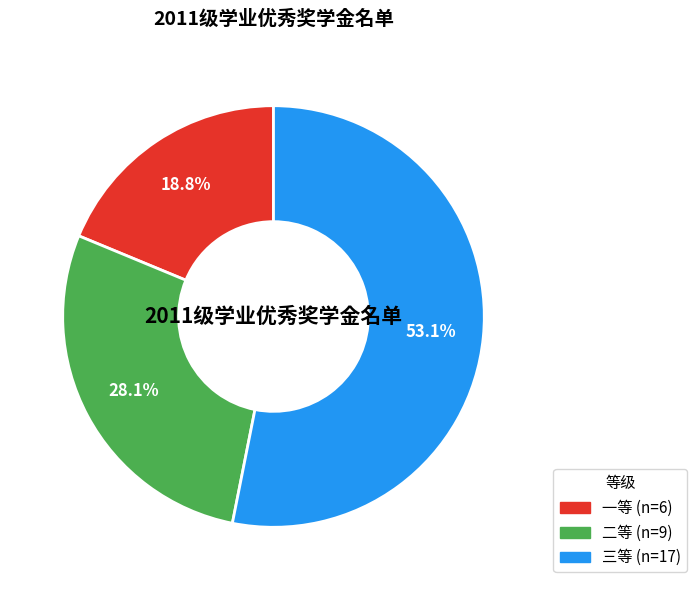

What is the smallest slice in the pie chart?

一等